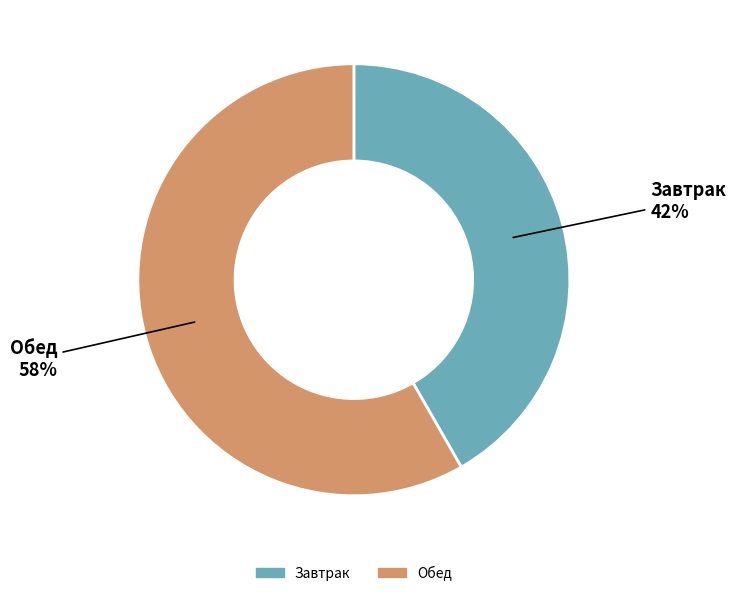

To the nearest percent, what is the average slice percentage?

50%